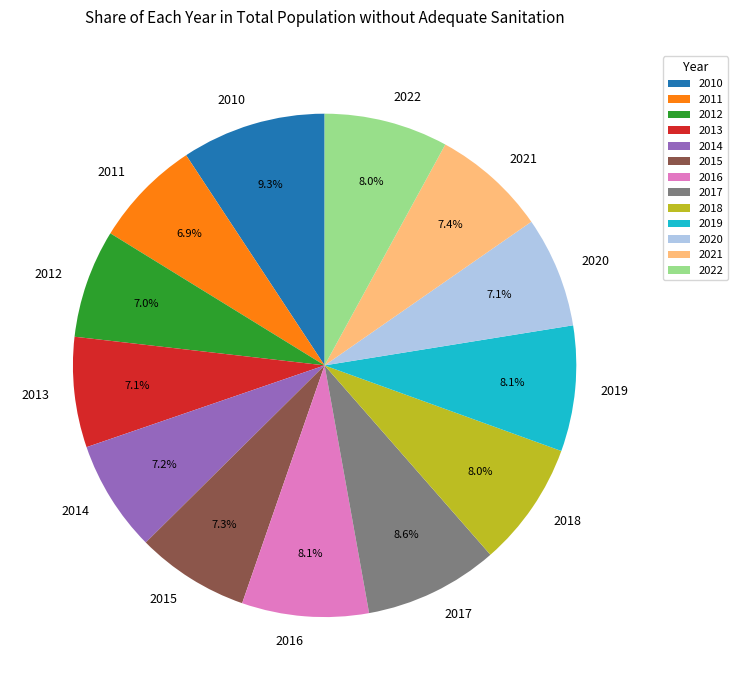

Count the number of slices in the pie.

13